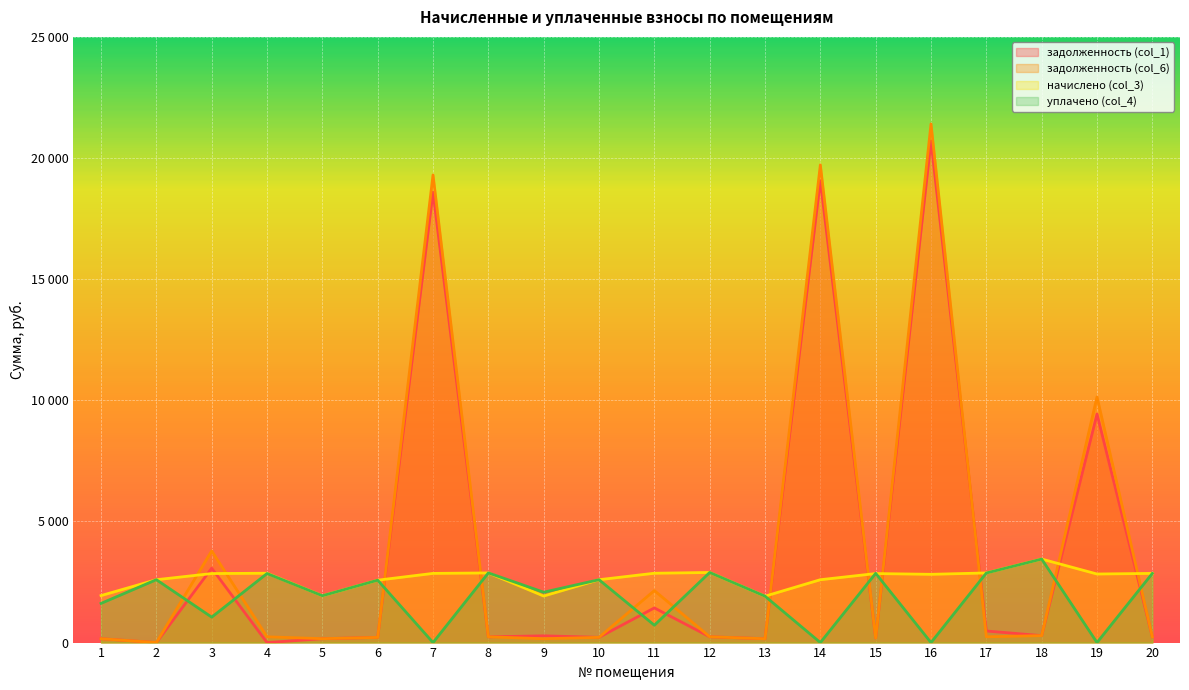

The value of уплачено (col_4) at 6 is 3927.1. True or false?

False